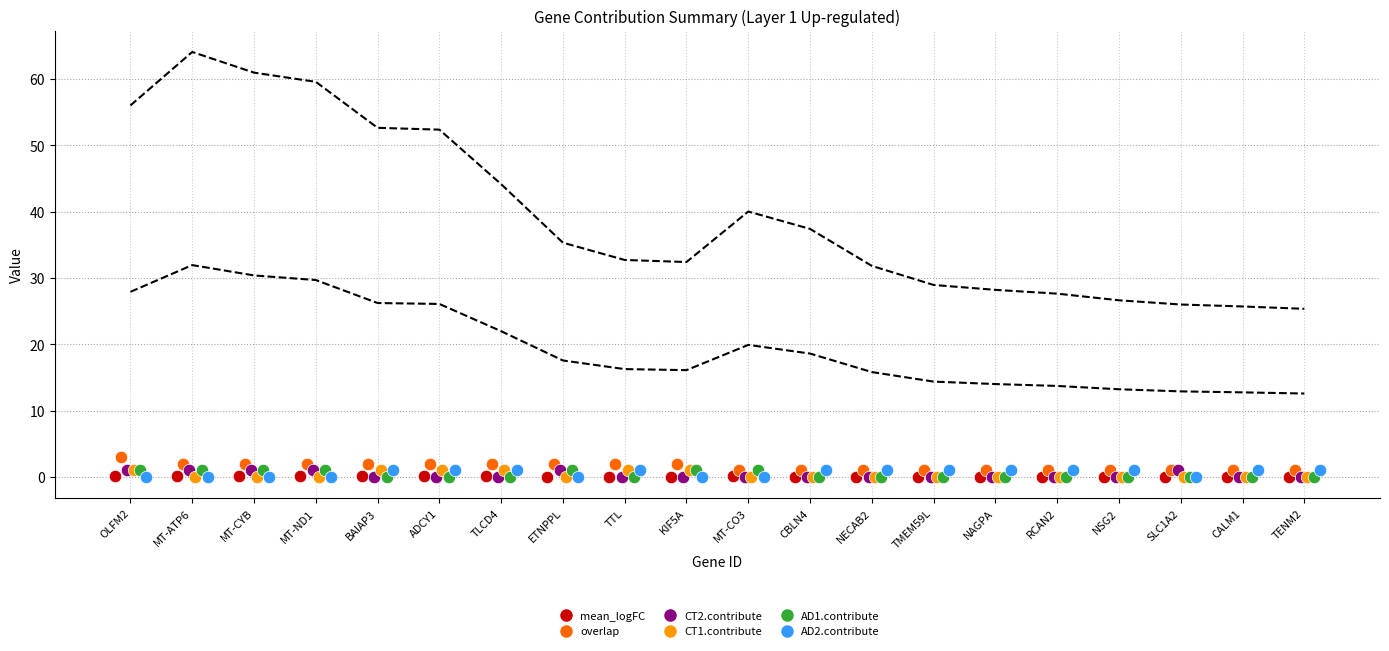

Which series has the largest Y range (max minus min)?

overlap